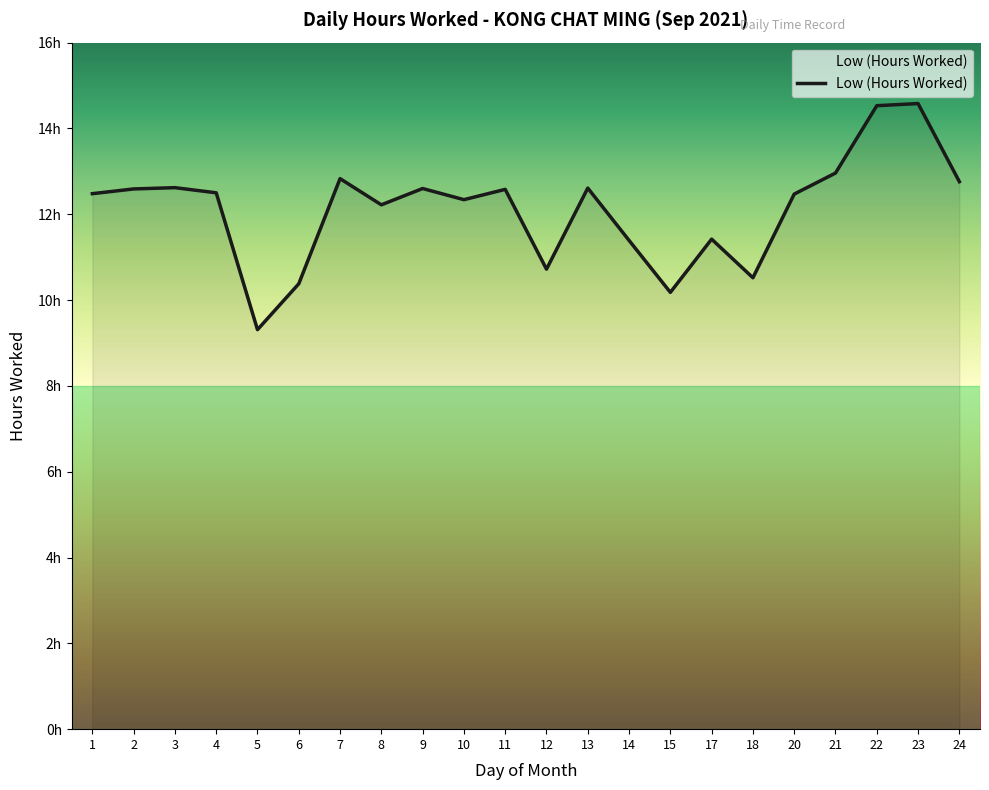

Does the chart have visible grid lines?

No